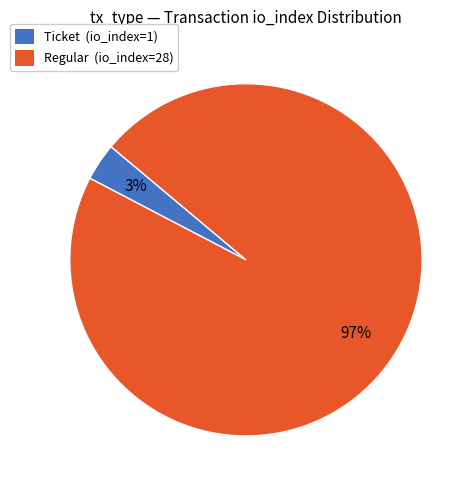

Does Regular (io_index=28) represent more than half of the total?

Yes